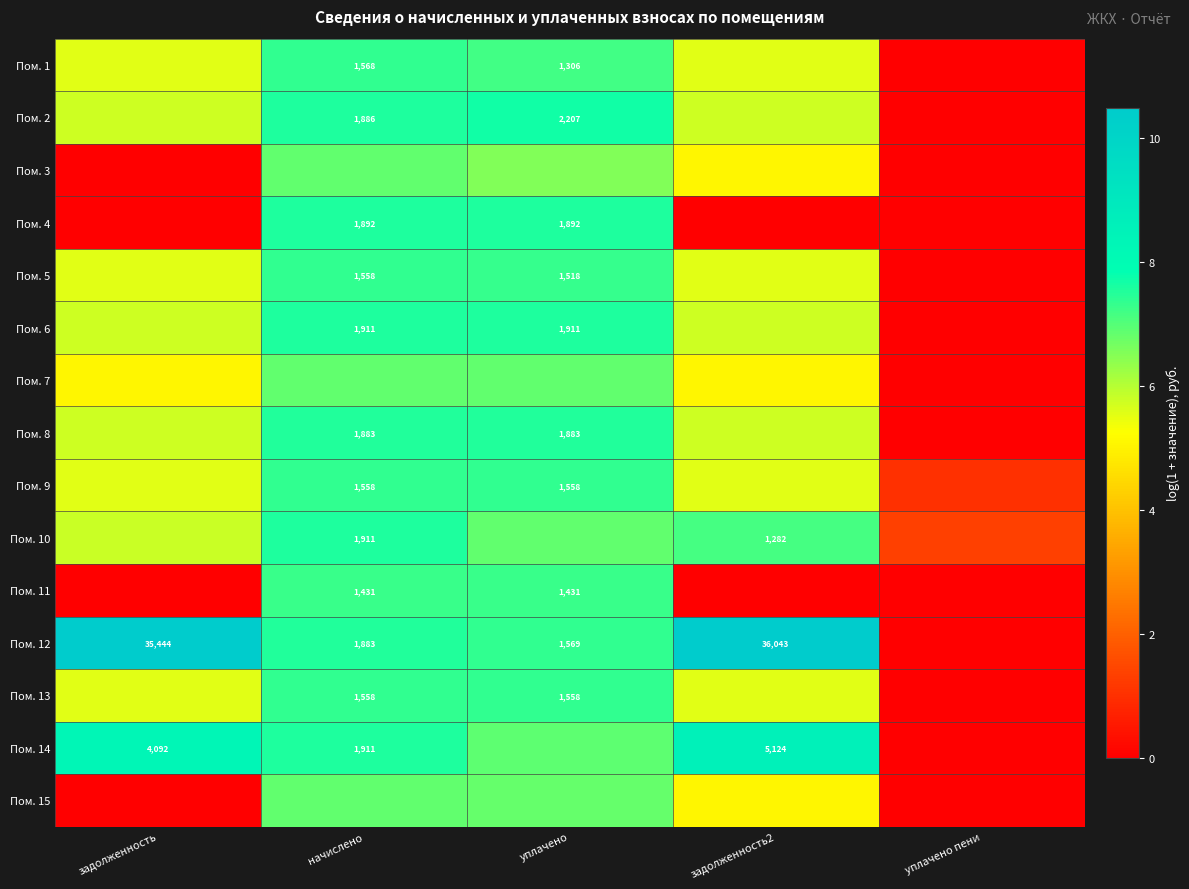

Between задолженность and уплачено пени, which series saw the biggest shift?

Пом. 12